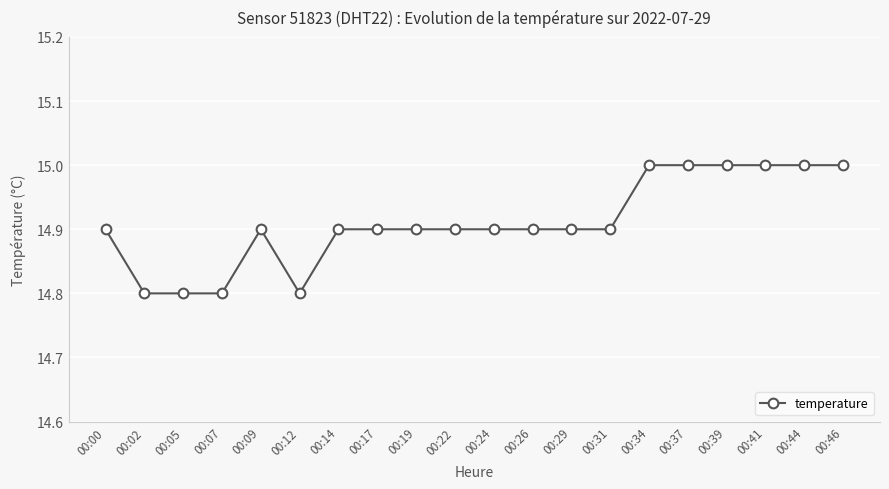

What is the smallest value displayed?

14.8